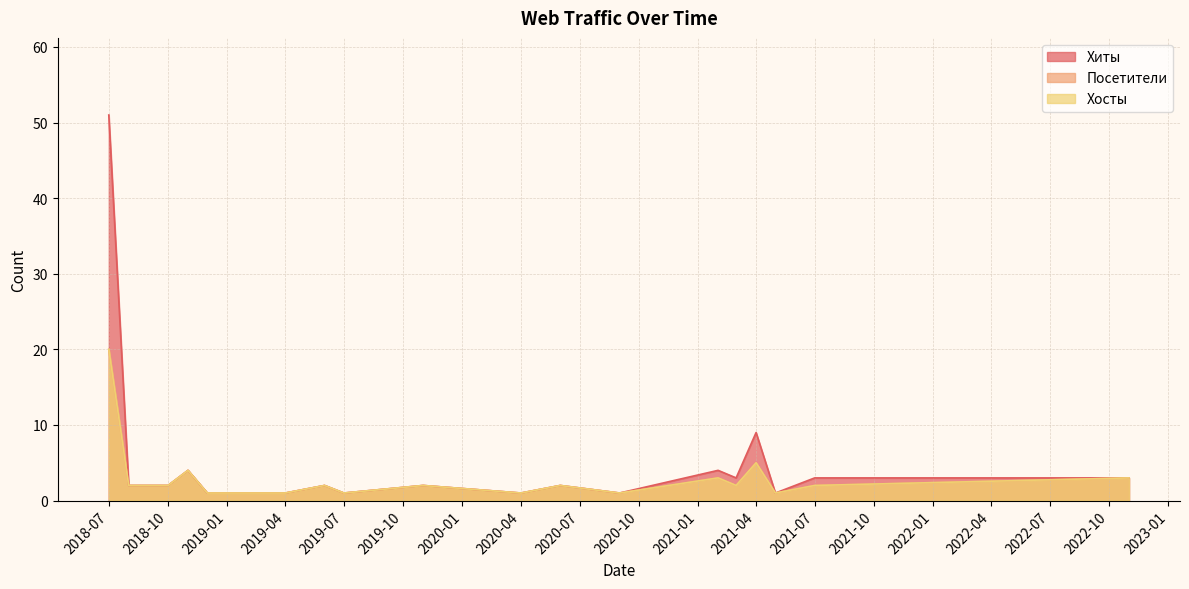

Reading left to right, extract all data points from this chart.

Хиты: 2018-07=51	2018-08=2	2018-09=2	2018-10=2	2018-11=4	2018-12=1	2019-01=1	2019-02=1	2019-03=1	2019-04=1	2019-06=2	2019-07=1	2019-11=2	2020-04=1	2020-06=2	2020-09=1	2021-02=4	2021-03=3	2021-04=9	2021-05=1	2021-07=3	2022-11=3
Посетители: 2018-07=20	2018-08=2	2018-09=2	2018-10=2	2018-11=4	2018-12=1	2019-01=1	2019-02=1	2019-03=1	2019-04=1	2019-06=2	2019-07=1	2019-11=2	2020-04=1	2020-06=2	2020-09=1	2021-02=3	2021-03=2	2021-04=5	2021-05=1	2021-07=2	2022-11=3
Хосты: 2018-07=20	2018-08=2	2018-09=2	2018-10=2	2018-11=4	2018-12=1	2019-01=1	2019-02=1	2019-03=1	2019-04=1	2019-06=2	2019-07=1	2019-11=2	2020-04=1	2020-06=2	2020-09=1	2021-02=3	2021-03=2	2021-04=5	2021-05=1	2021-07=2	2022-11=3